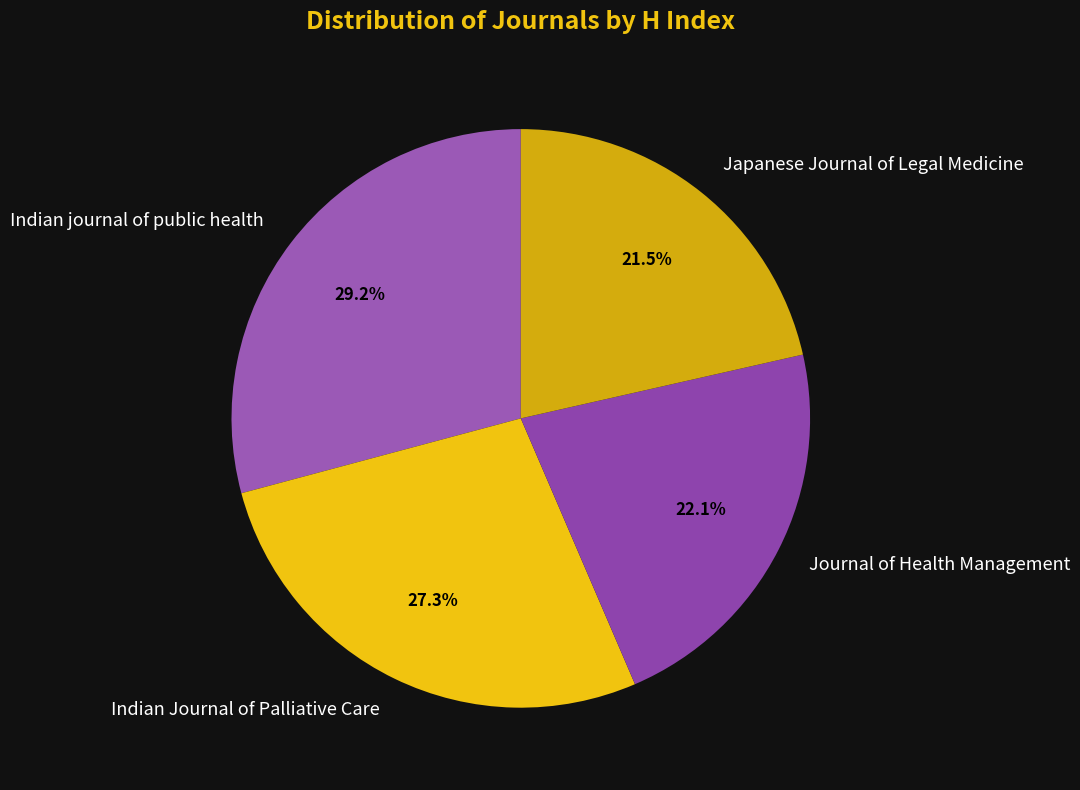

Is the sum of Indian Journal of Palliative Care and Indian journal of public health greater than half?

Yes